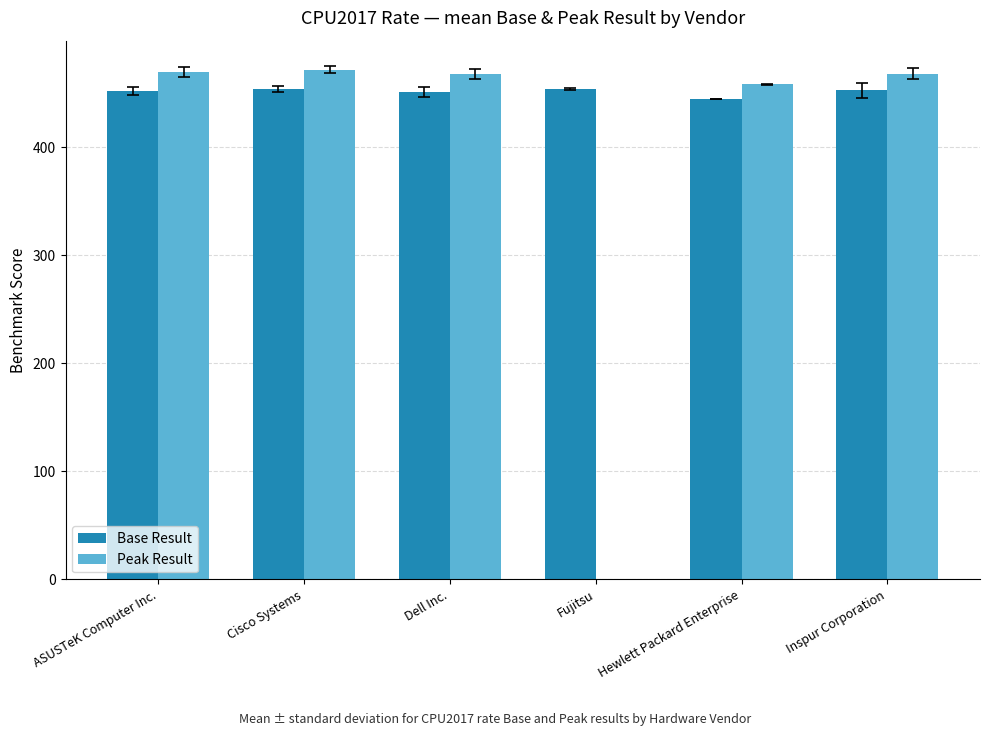

Between Cisco Systems and Inspur Corporation, which series saw the biggest shift?

Peak Result